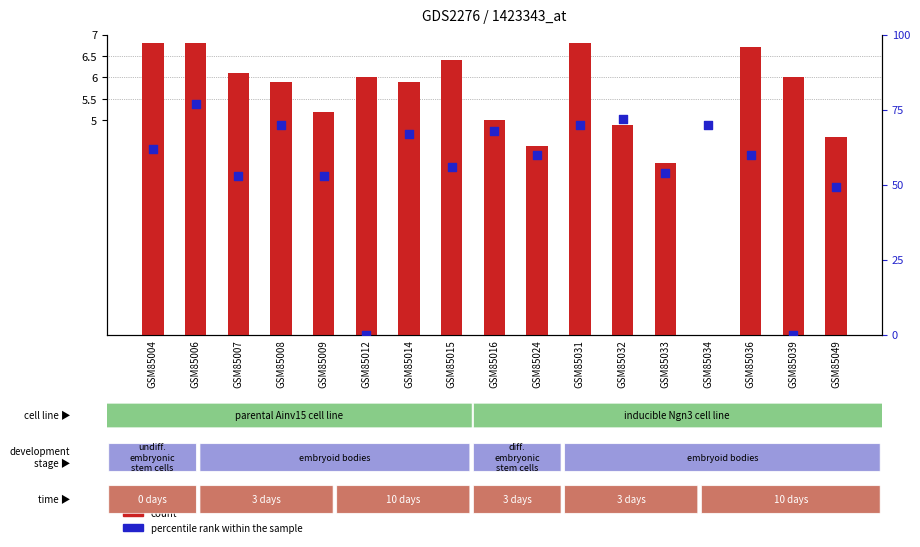

Which series reaches the maximum Y coordinate?

percentile rank within the sample